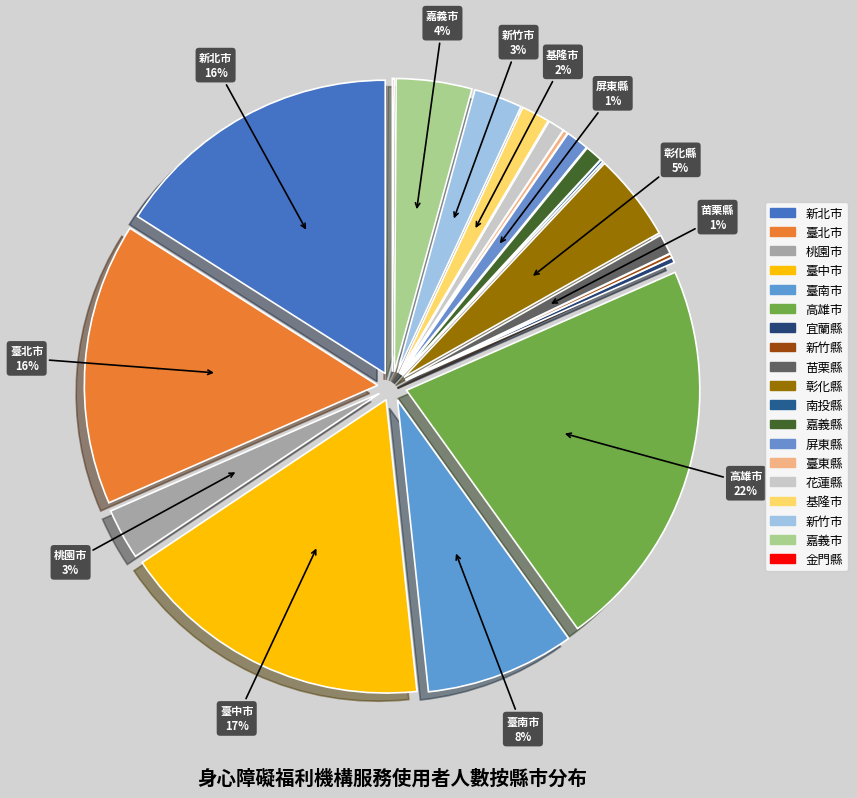

Which category has the biggest portion of the pie?

高雄市